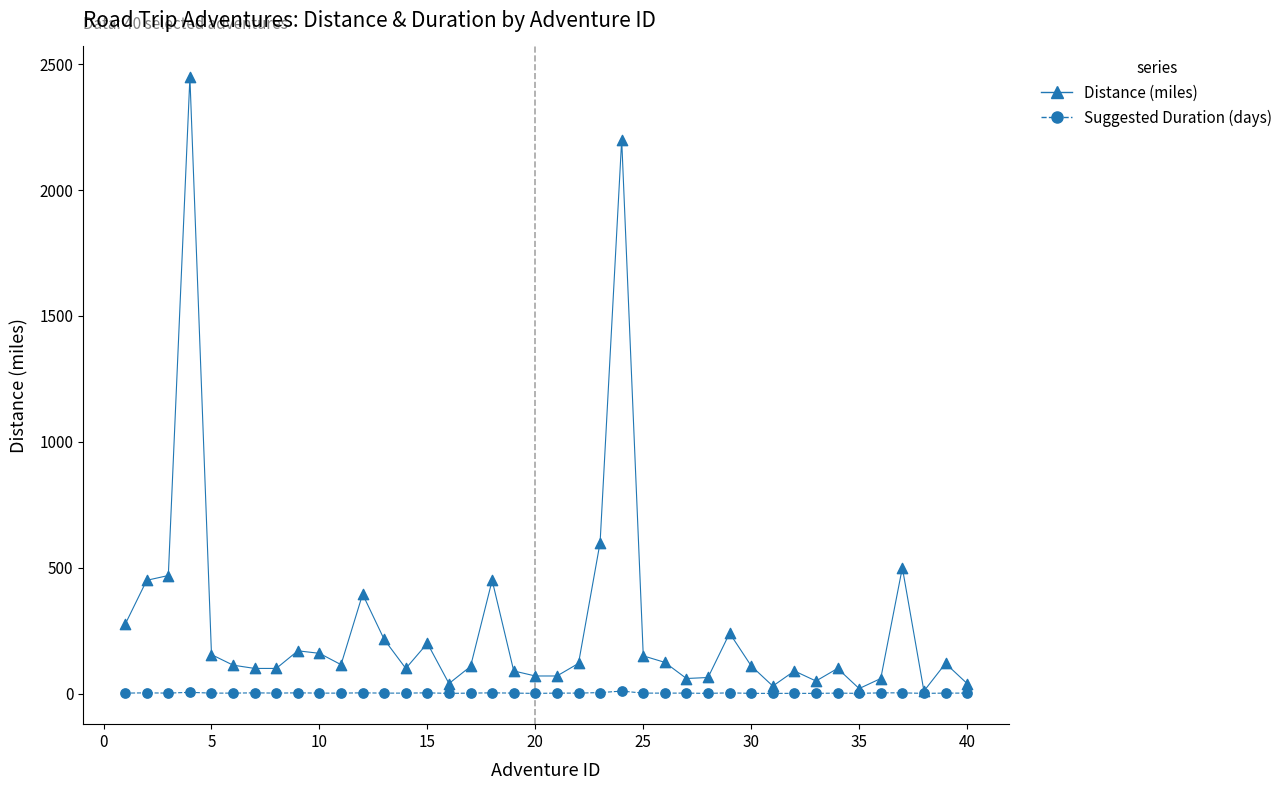

At how many categories does at least one series exceed 728?

2